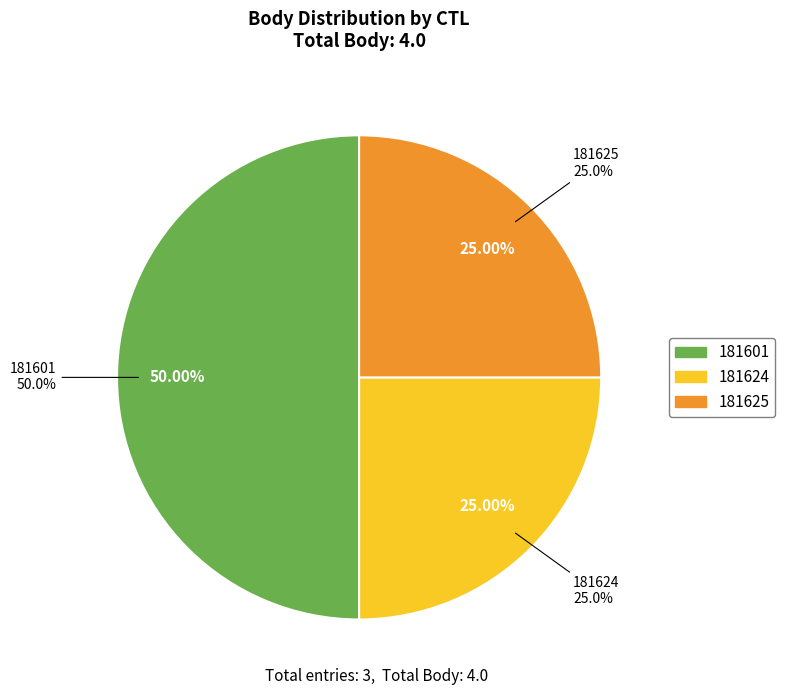

Which slice is the largest?

181601